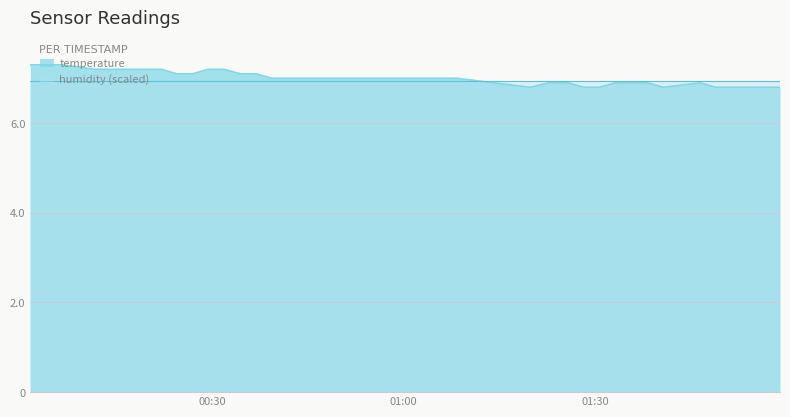

What is the approximate value at 2023-04-02T00:36:57?

7.1